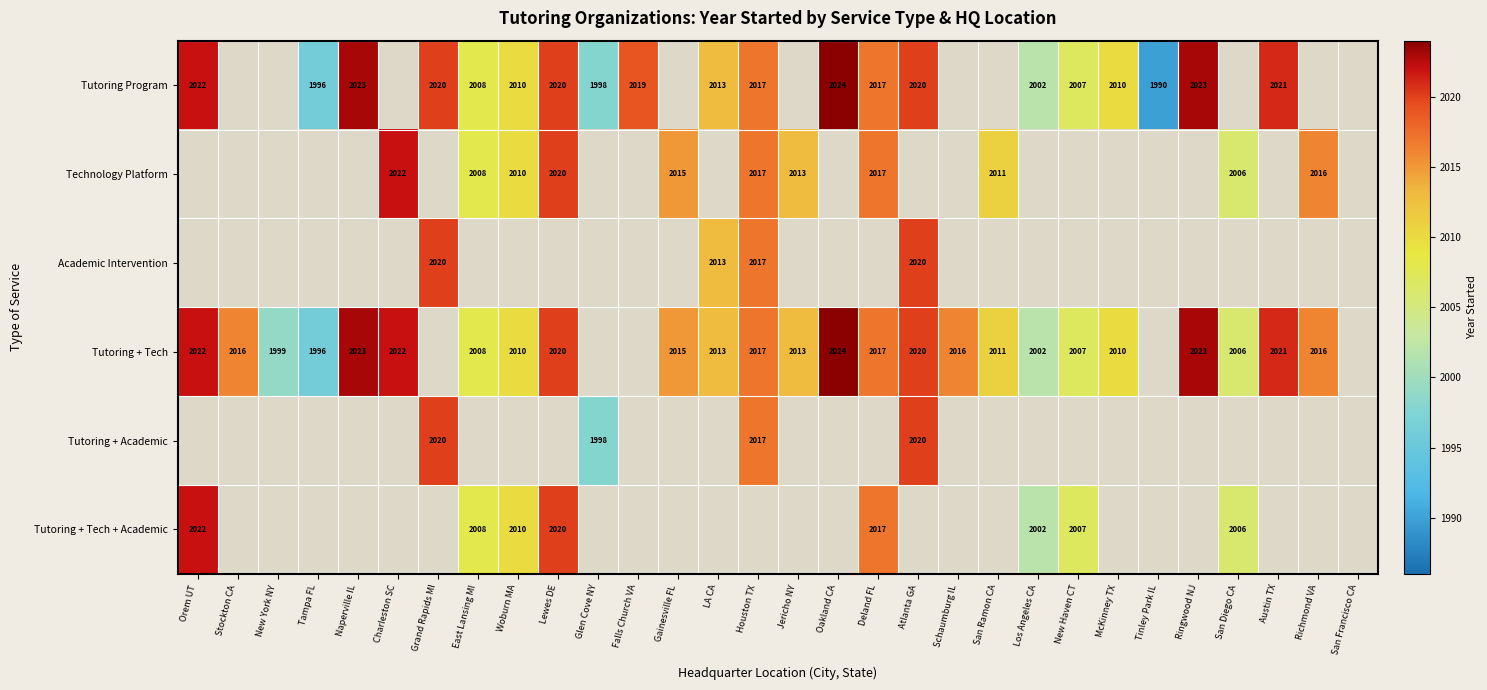

Which category has the lowest value across all series?

Tinley Park IL